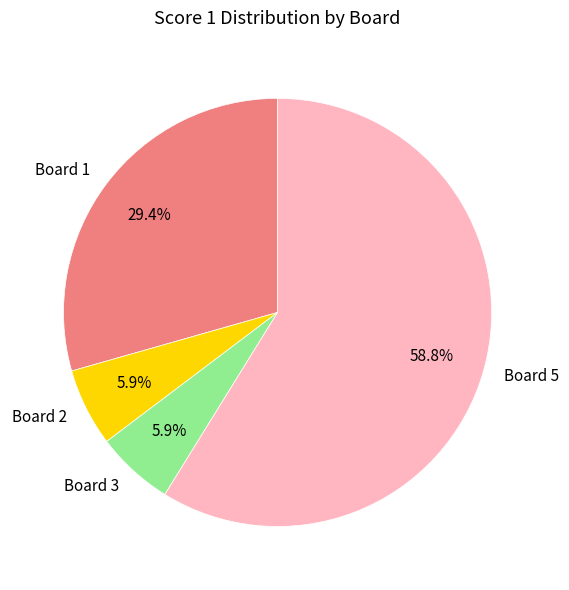

Count the number of slices in the pie.

4